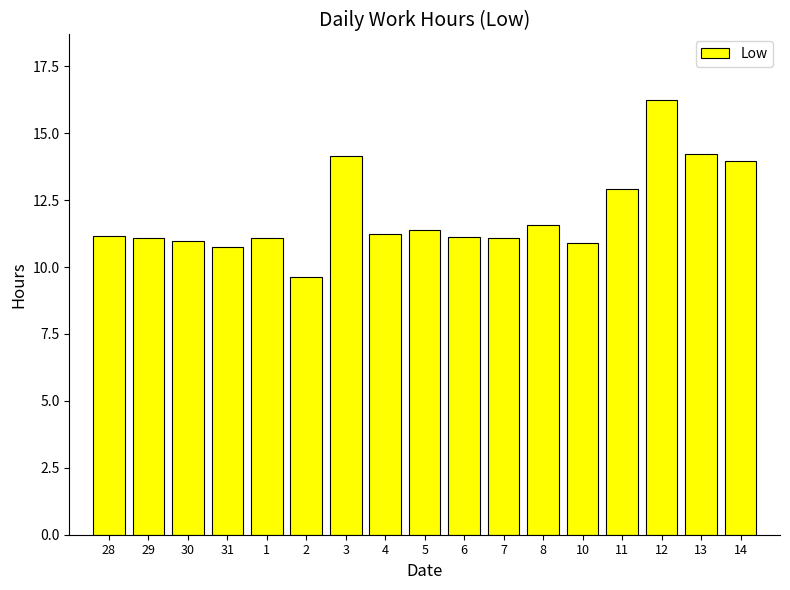

What is the average value?

12.0